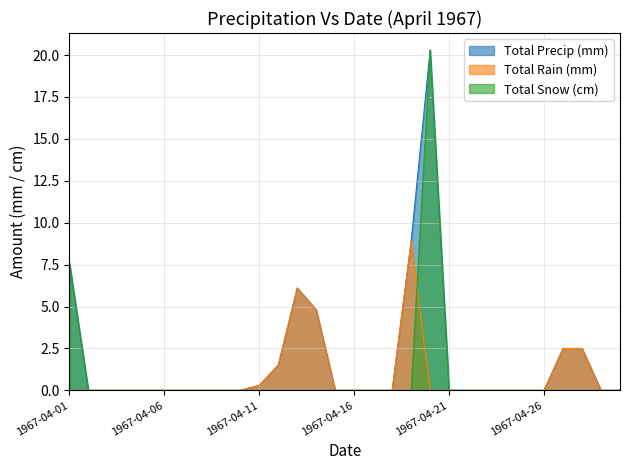

Reading left to right, list all the values displayed in this chart.

Total Precip (mm): 1967-04-01=7.6	1967-04-02=0.0	1967-04-03=0.0	1967-04-04=0.0	1967-04-05=0.0	1967-04-06=0.0	1967-04-07=0.0	1967-04-08=0.0	1967-04-09=0.0	1967-04-10=0.0	1967-04-11=0.3	1967-04-12=1.5	1967-04-13=6.1	1967-04-14=4.8	1967-04-15=0.0	1967-04-16=0.0	1967-04-17=0.0	1967-04-18=0.0	1967-04-19=8.9	1967-04-20=20.3	1967-04-21=0.0	1967-04-22=0.0	1967-04-23=0.0	1967-04-24=0.0	1967-04-25=0.0	1967-04-26=0.0	1967-04-27=2.5	1967-04-28=2.5	1967-04-29=0.0	1967-04-30=0.0
Total Rain (mm): 1967-04-01=0.0	1967-04-02=0.0	1967-04-03=0.0	1967-04-04=0.0	1967-04-05=0.0	1967-04-06=0.0	1967-04-07=0.0	1967-04-08=0.0	1967-04-09=0.0	1967-04-10=0.0	1967-04-11=0.3	1967-04-12=1.5	1967-04-13=6.1	1967-04-14=4.8	1967-04-15=0.0	1967-04-16=0.0	1967-04-17=0.0	1967-04-18=0.0	1967-04-19=8.9	1967-04-20=0.0	1967-04-21=0.0	1967-04-22=0.0	1967-04-23=0.0	1967-04-24=0.0	1967-04-25=0.0	1967-04-26=0.0	1967-04-27=2.5	1967-04-28=2.5	1967-04-29=0.0	1967-04-30=0.0
Total Snow (cm): 1967-04-01=7.6	1967-04-02=0.0	1967-04-03=0.0	1967-04-04=0.0	1967-04-05=0.0	1967-04-06=0.0	1967-04-07=0.0	1967-04-08=0.0	1967-04-09=0.0	1967-04-10=0.0	1967-04-11=0.0	1967-04-12=0.0	1967-04-13=0.0	1967-04-14=0.0	1967-04-15=0.0	1967-04-16=0.0	1967-04-17=0.0	1967-04-18=0.0	1967-04-19=0.0	1967-04-20=20.3	1967-04-21=0.0	1967-04-22=0.0	1967-04-23=0.0	1967-04-24=0.0	1967-04-25=0.0	1967-04-26=0.0	1967-04-27=0.0	1967-04-28=0.0	1967-04-29=0.0	1967-04-30=0.0